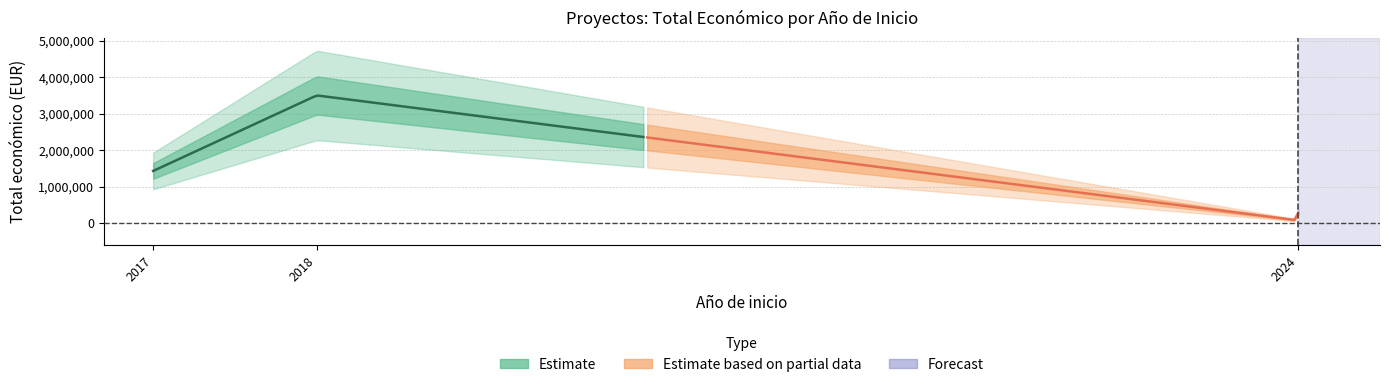

How many interior local peaks does the Ano de finalizacion series have?

1